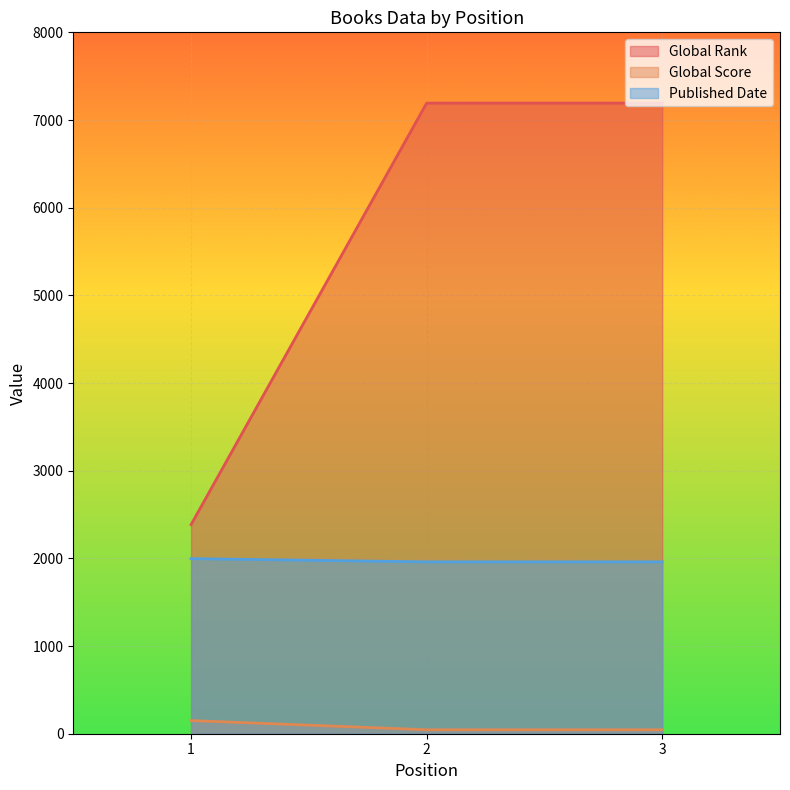

Rank the categories by Global Score value from lowest to highest.

2, 3, 1